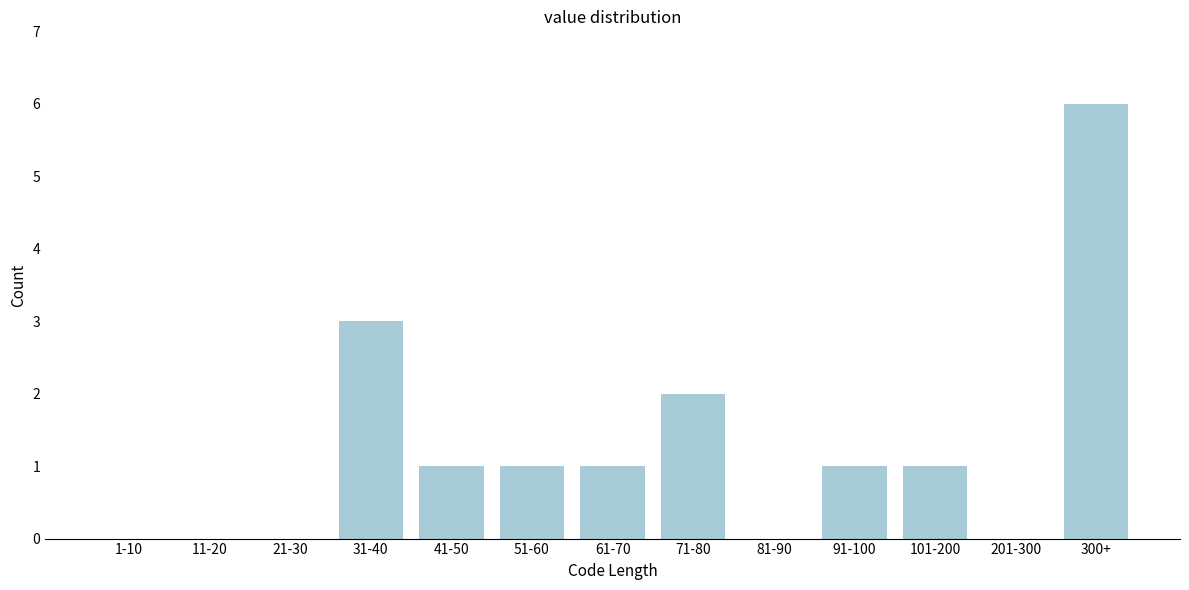

Reading left to right, what are all the values shown in this chart?

1-10=0	11-20=0	21-30=0	31-40=3	41-50=1	51-60=1	61-70=1	71-80=2	81-90=0	91-100=1	101-200=1	201-300=0	300+=6